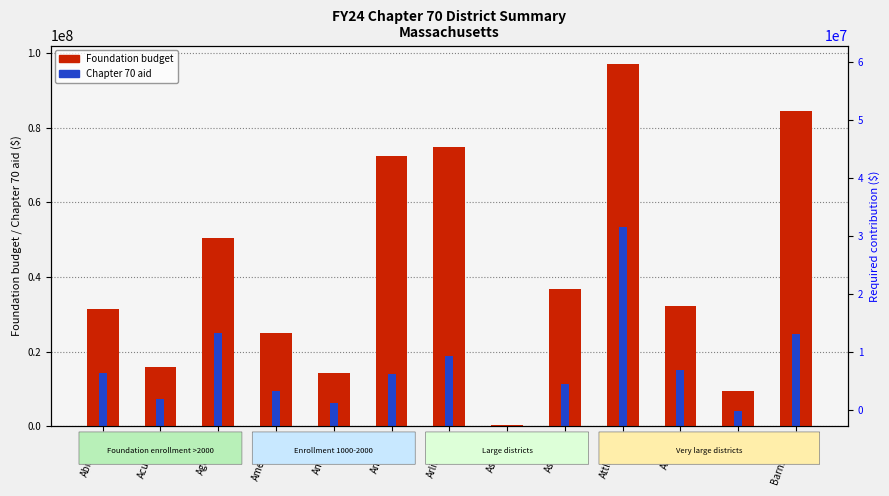

How many groups of bars are there?

13